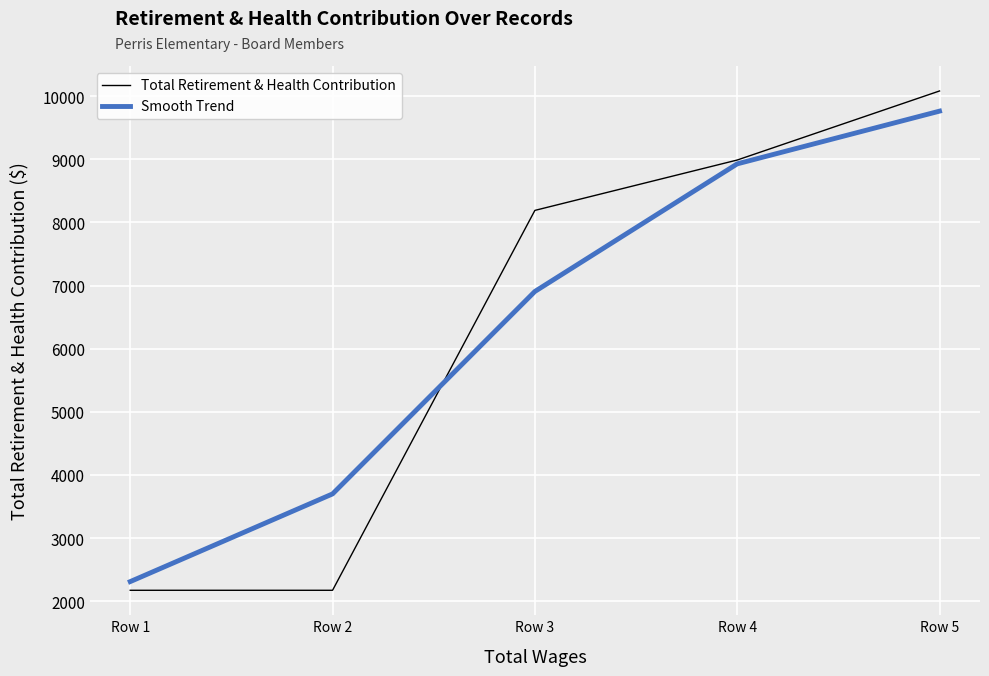

Which series has the largest range (max minus min)?

Total Retirement & Health Contribution